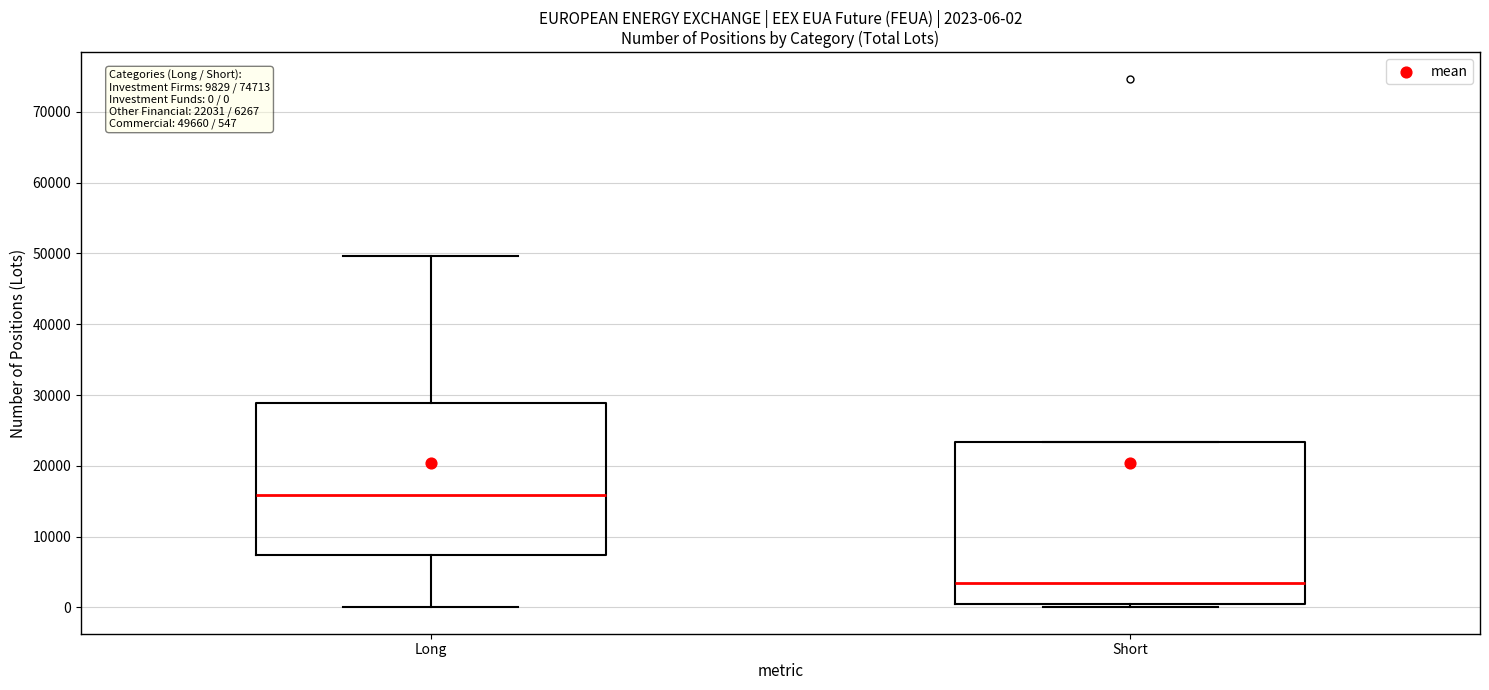

Comparing the boxes themselves (not the whiskers), which one is the tallest?

Short